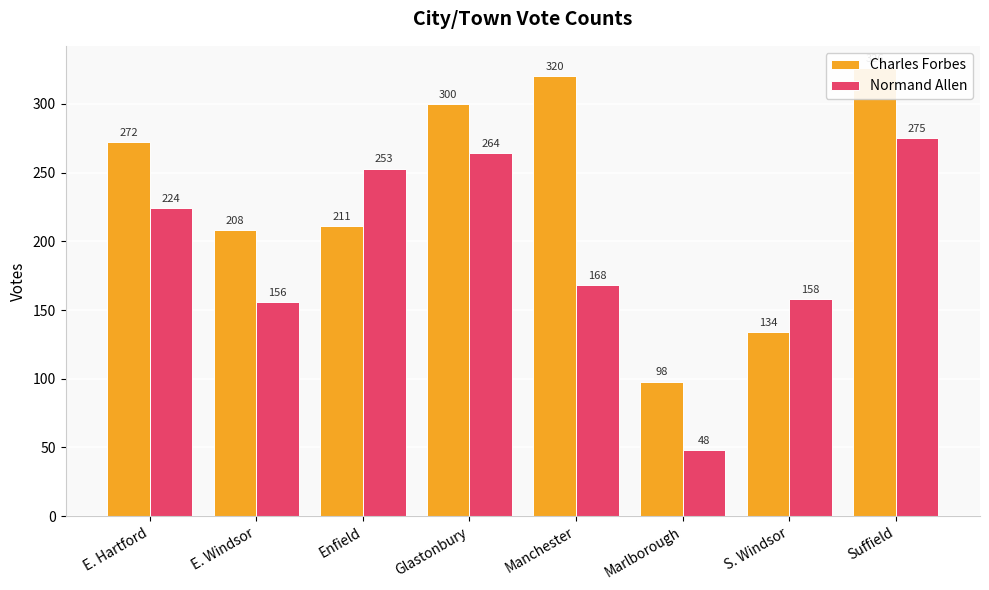

Count the number of categories in the chart.

8